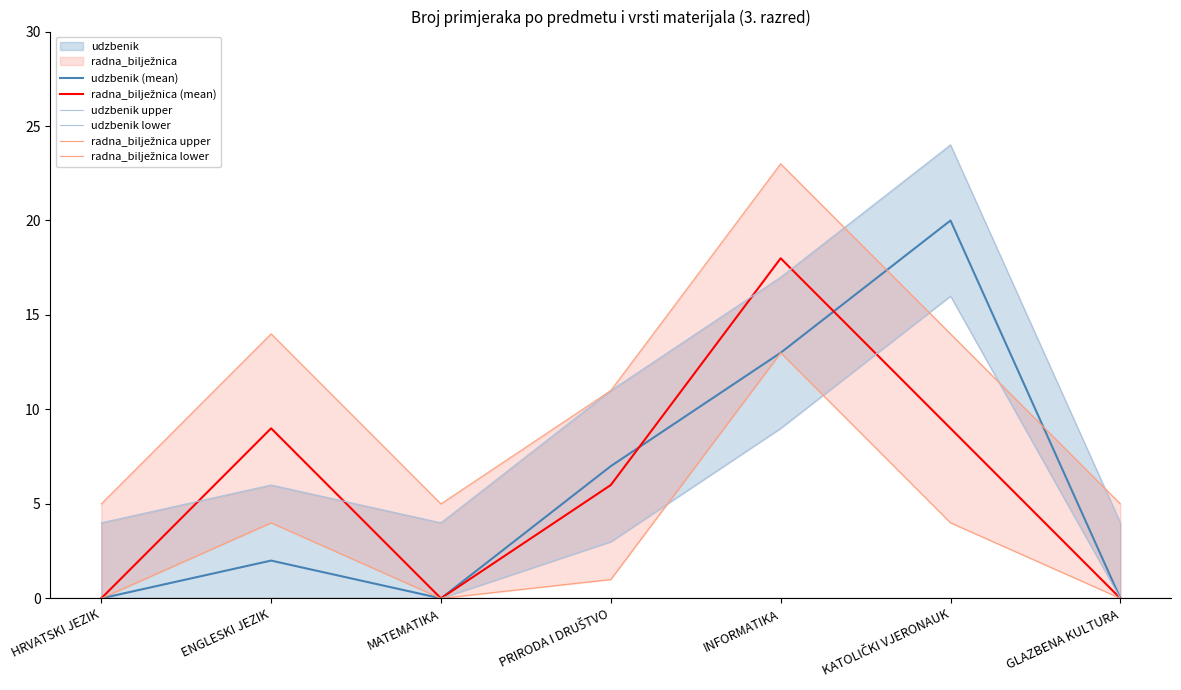

Is this an area chart (filled region under the line)?

No